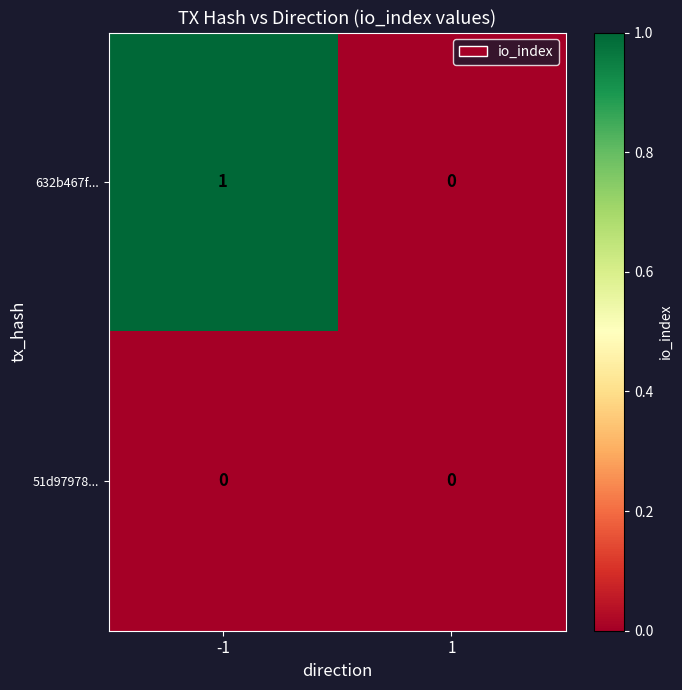

At which category is the sum across all series the highest?

-1